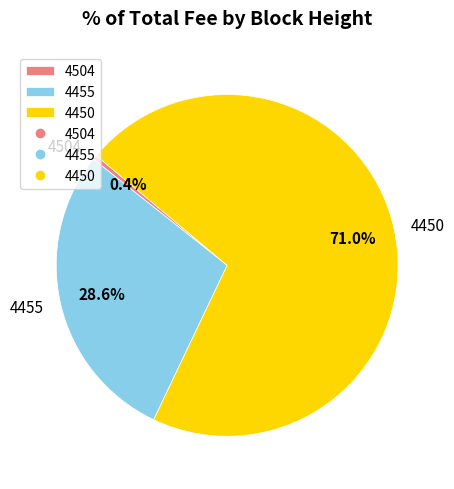

Which has a higher value, 4450 or 4455?

4450